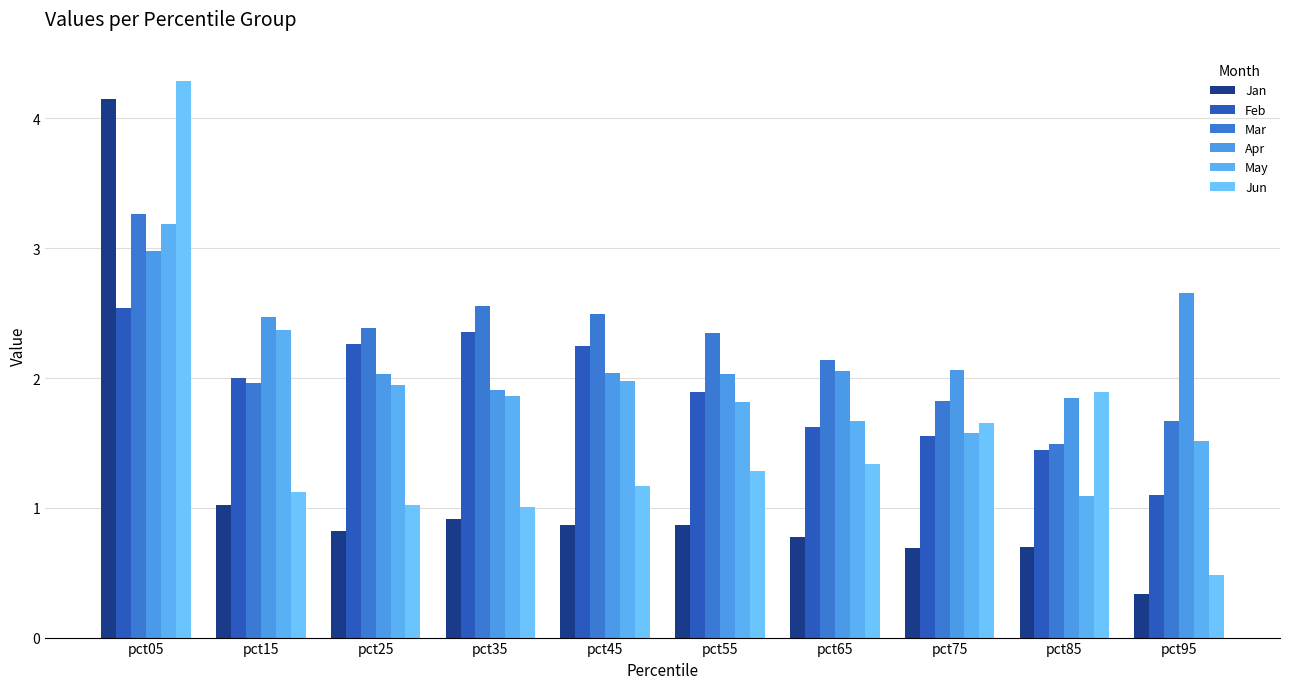

Which category has the lowest value in the Jun series?

pct95